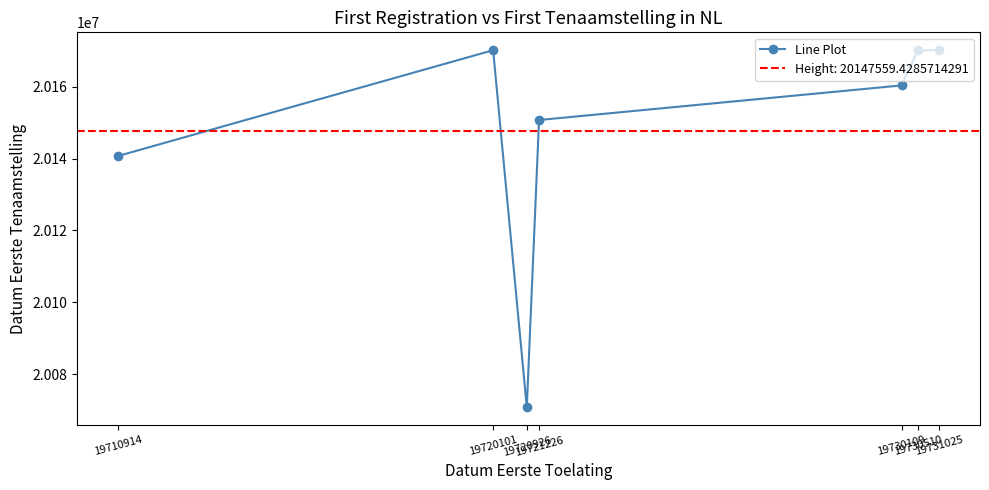

Which label corresponds to the largest value in the chart?

19720101